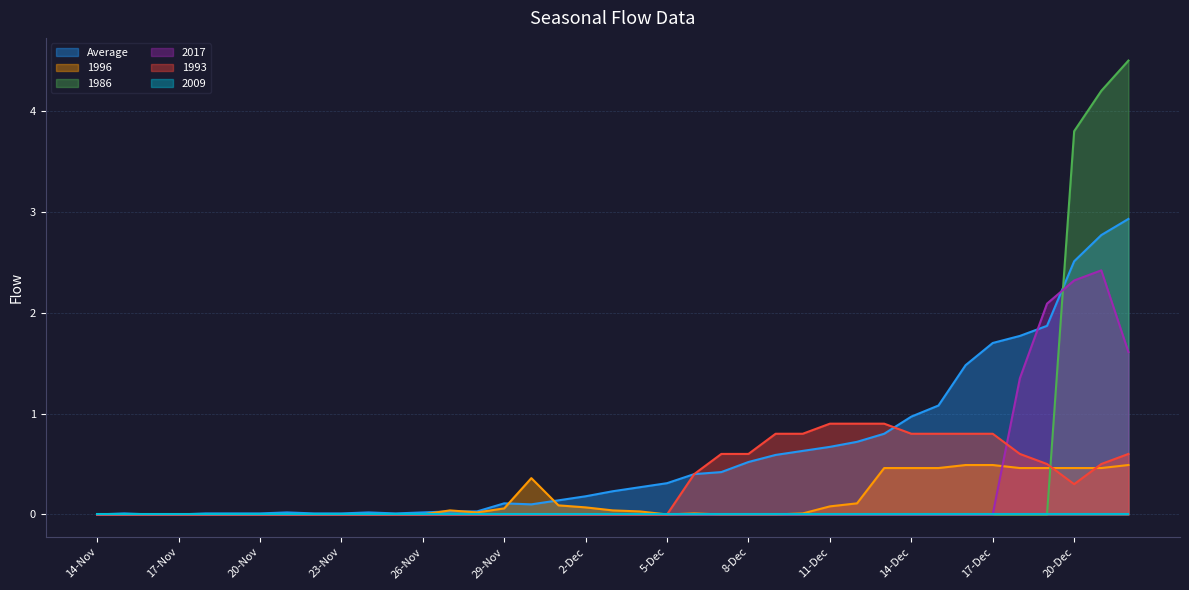

Where is 1993 nearest to the value 0?

14-Nov